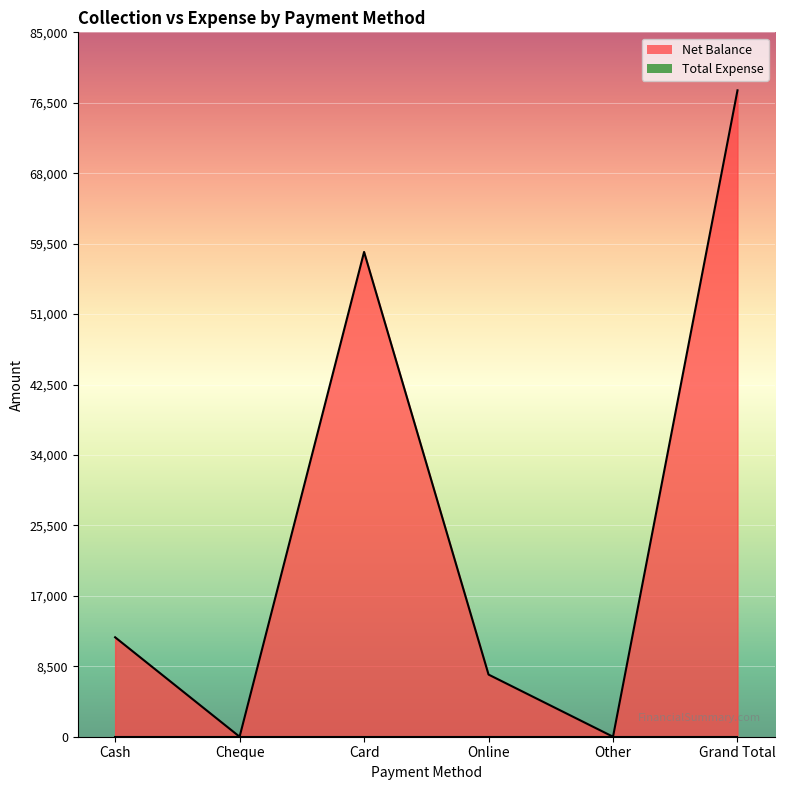

At which category does the chart reach its peak across all series?

Grand Total